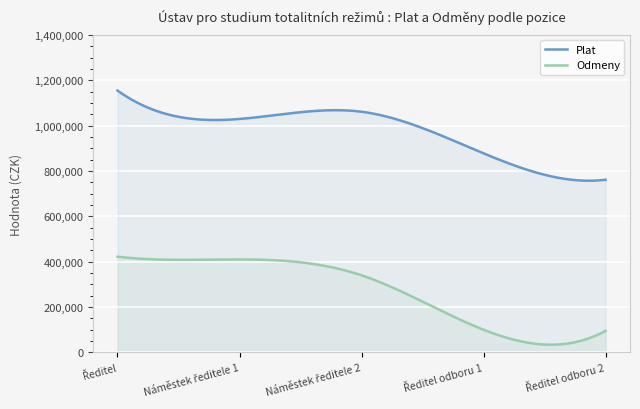

Rank the series at Ředitel from highest to lowest value.

Plat, Odmeny